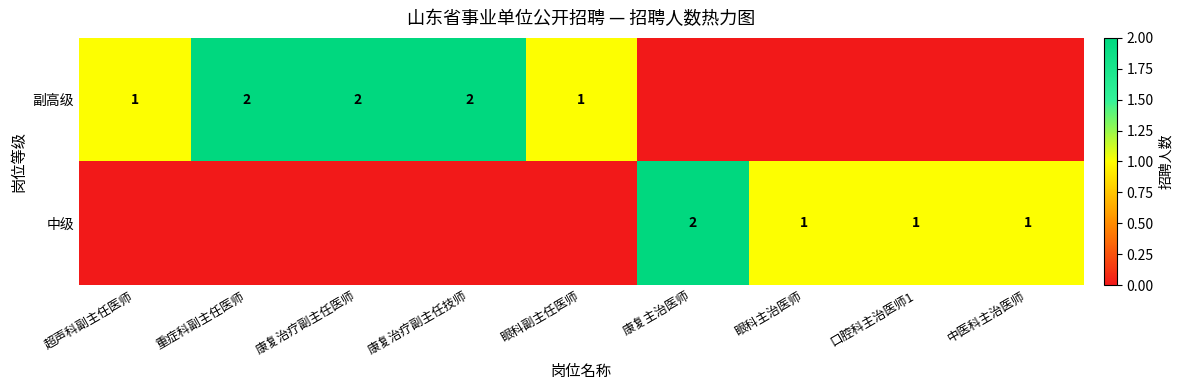

At how many categories does at least one series exceed 0?

9